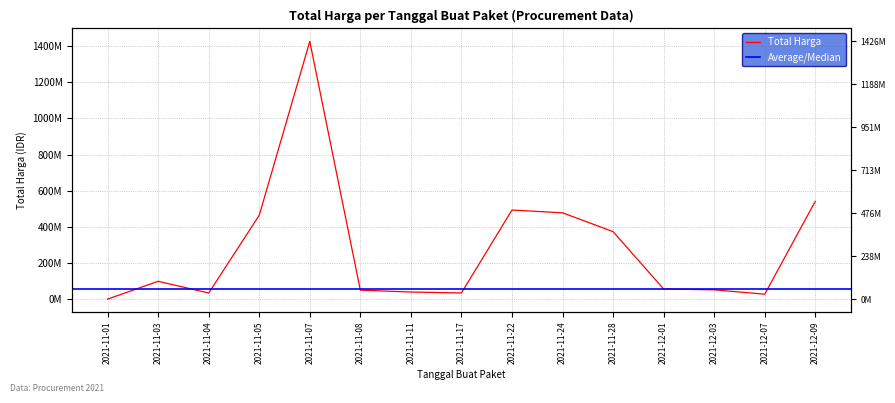

What is the ratio of the value at 2021-11-05 to the value at 2021-11-01?

1390.9